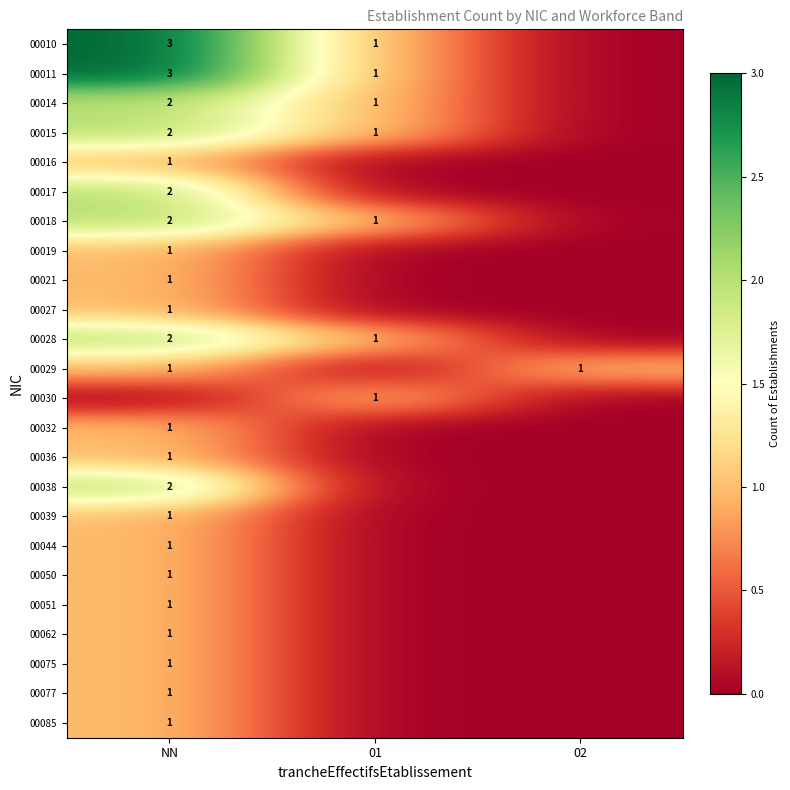

Is it true that 00044 equals 1 at NN?

True